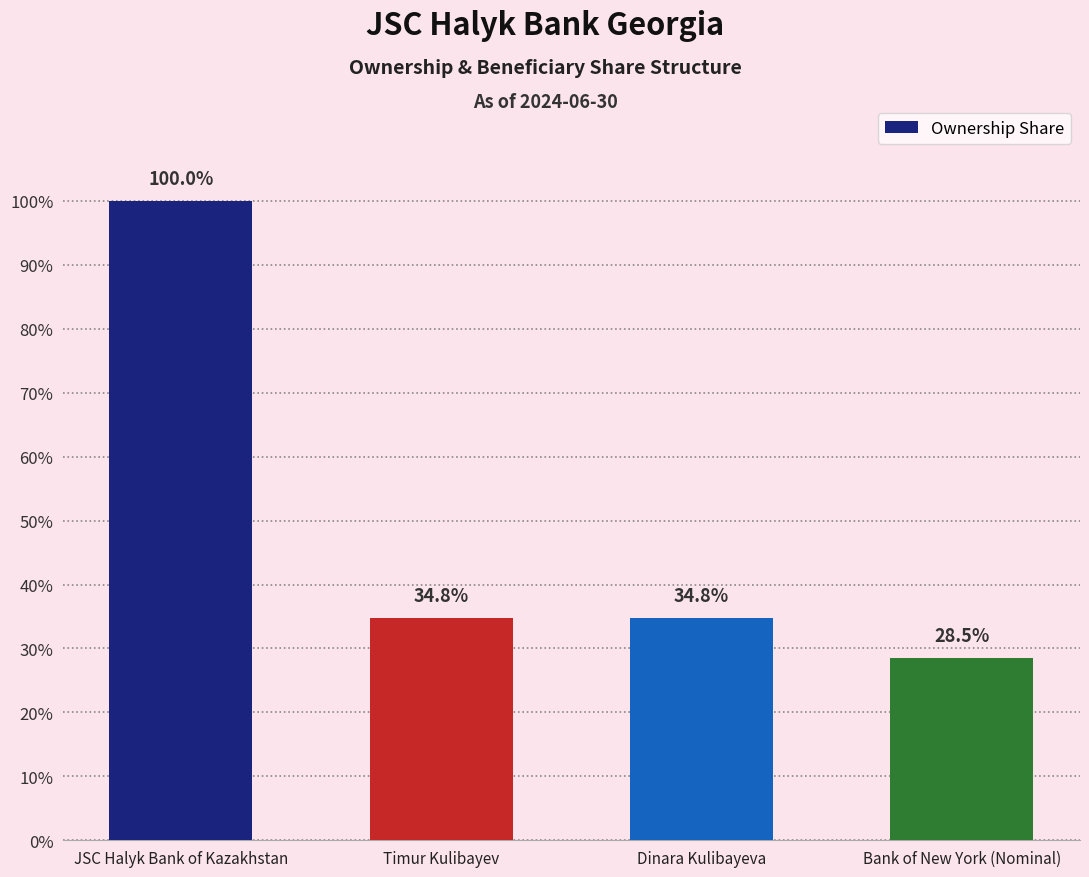

What is the smallest value displayed?

0.3